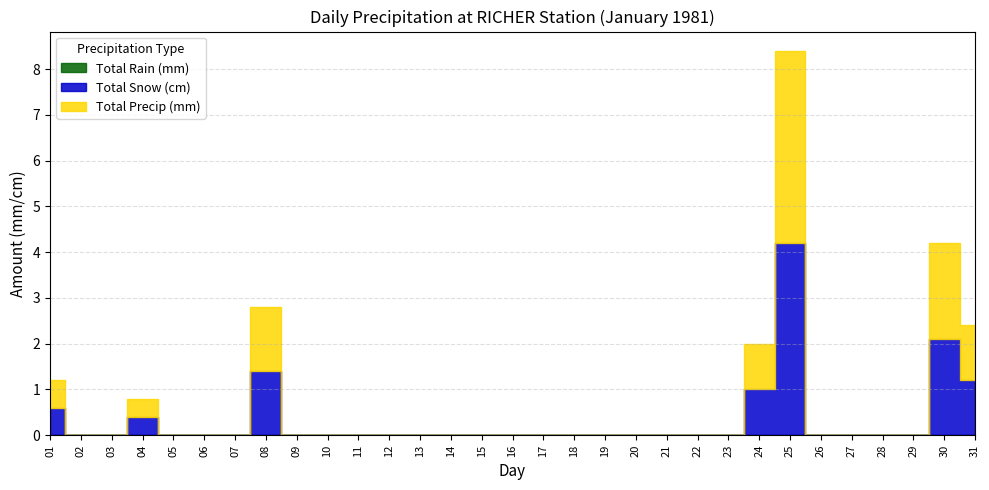

Reading left to right, list all the values displayed in this chart.

Total Rain (mm): 0.0	0.0	0.0	0.0	0.0	0.0	0.0	0.0	0.0	0.0	0.0	0.0	0.0	0.0	0.0	0.0	0.0	0.0	0.0	0.0	0.0	0.0	0.0	0.0	0.0	0.0	0.0	0.0	0.0	0.0	0.0
Total Snow (cm): 0.6	0.0	0.0	0.4	0.0	0.0	0.0	1.4	0.0	0.0	0.0	0.0	0.0	0.0	0.0	0.0	0.0	0.0	0.0	0.0	0.0	0.0	0.0	1.0	4.2	0.0	0.0	0.0	0.0	2.1	1.2
Total Precip (mm): 0.6	0.0	0.0	0.4	0.0	0.0	0.0	1.4	0.0	0.0	0.0	0.0	0.0	0.0	0.0	0.0	0.0	0.0	0.0	0.0	0.0	0.0	0.0	1.0	4.2	0.0	0.0	0.0	0.0	2.1	1.2